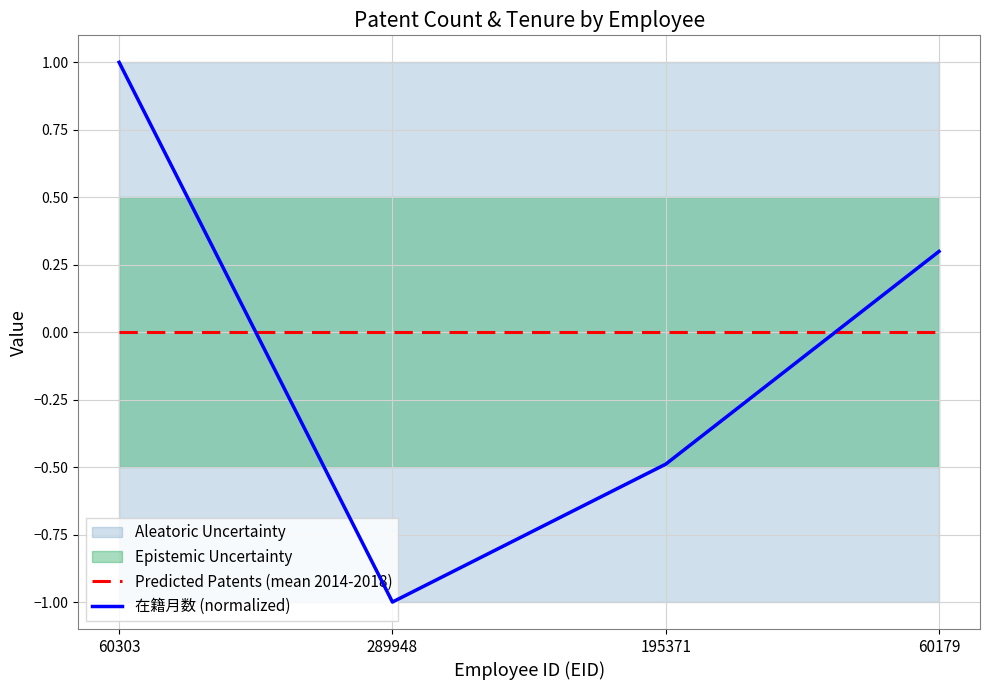

What is the difference between the 在籍月数 (normalized) values at 60303 and 289948?

2.0